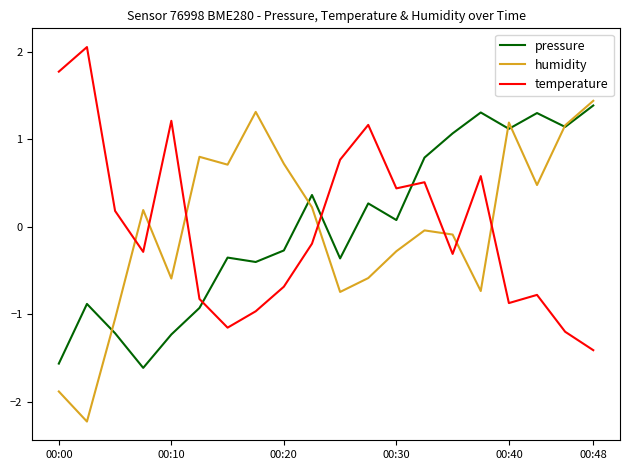

What is the highest value of the temperature series?

2.1